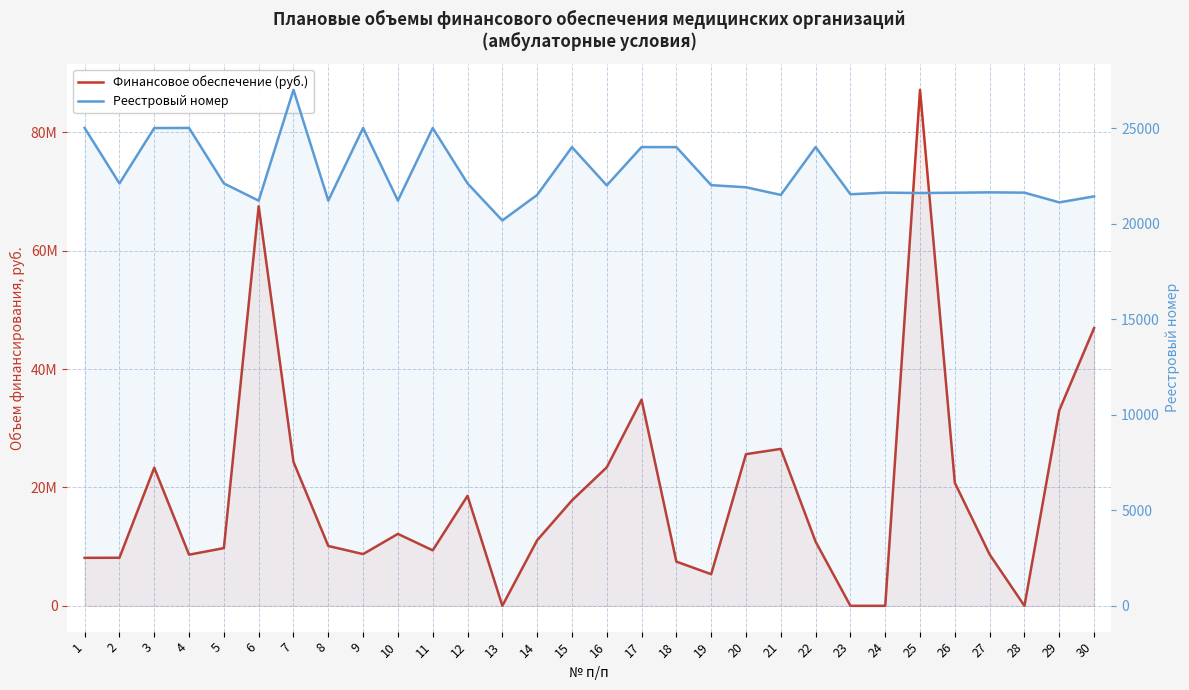

At which category does Финансовое обеспечение (руб.) reach its first local valley?

4